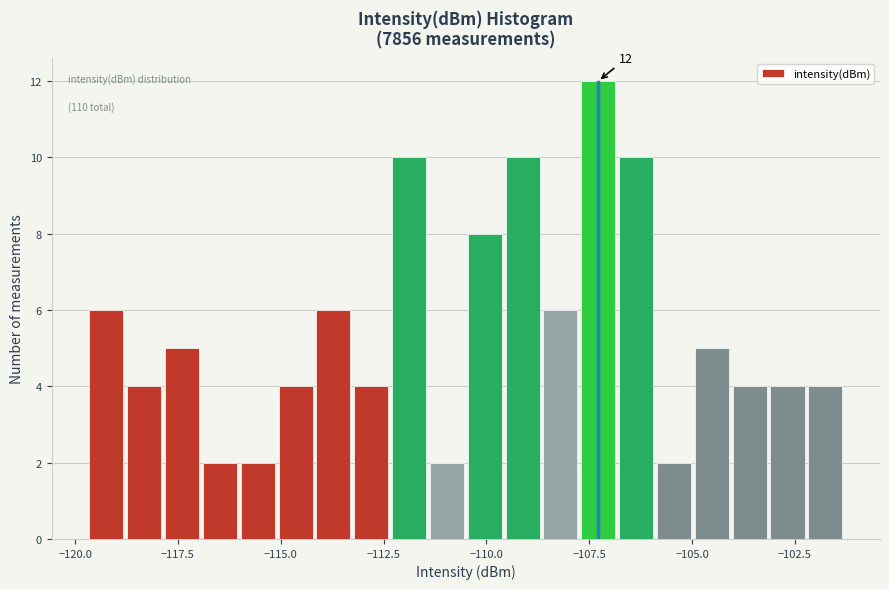

Read against the x-axis, roughly where is the centre of the tallest bar?

-107.5